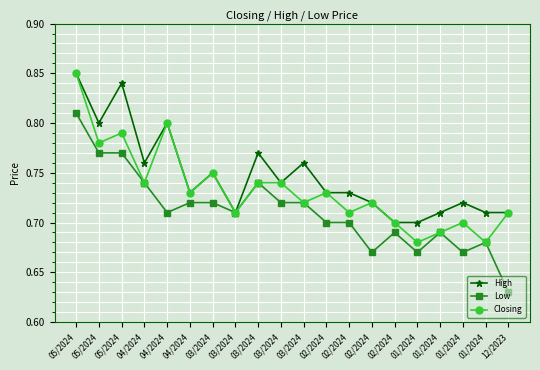

Is it true that Closing equals 0.7 at 04/2024?

True